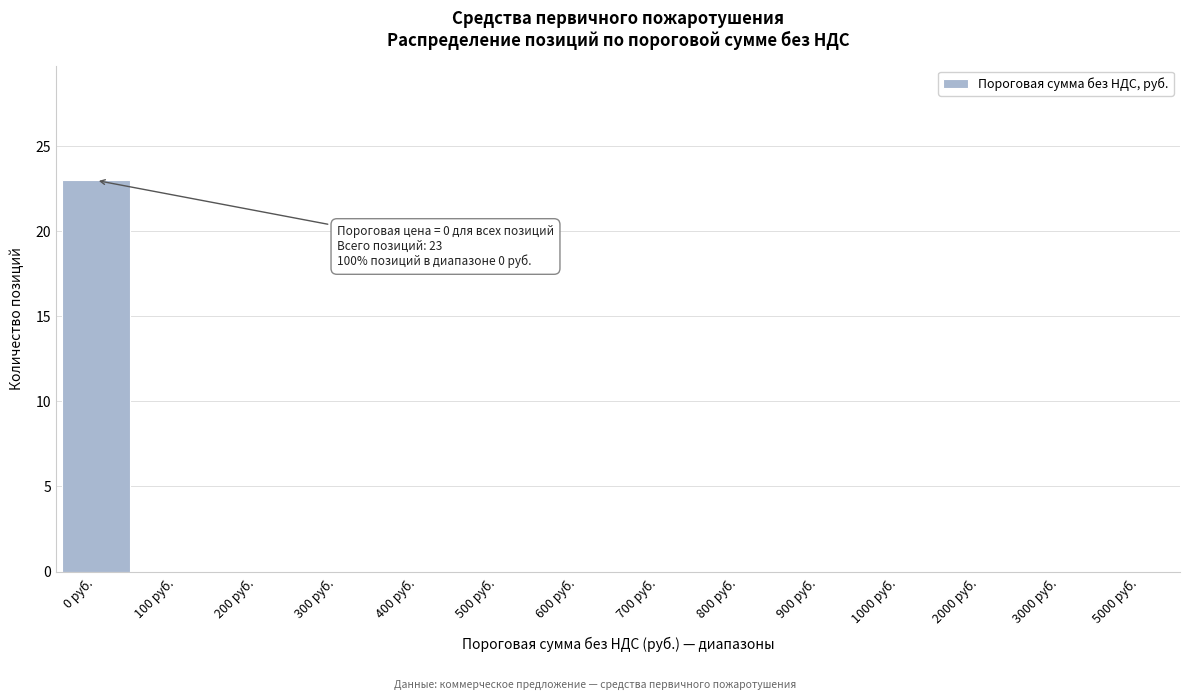

Reading right to left, extract all data points from this chart.

5000 руб.=0	3000 руб.=0	2000 руб.=0	1000 руб.=0	900 руб.=0	800 руб.=0	700 руб.=0	600 руб.=0	500 руб.=0	400 руб.=0	300 руб.=0	200 руб.=0	100 руб.=0	0 руб.=23